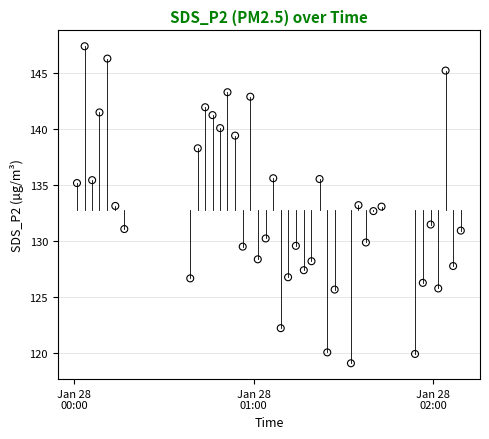

What is the range of Y values (max minus min)?

28.3